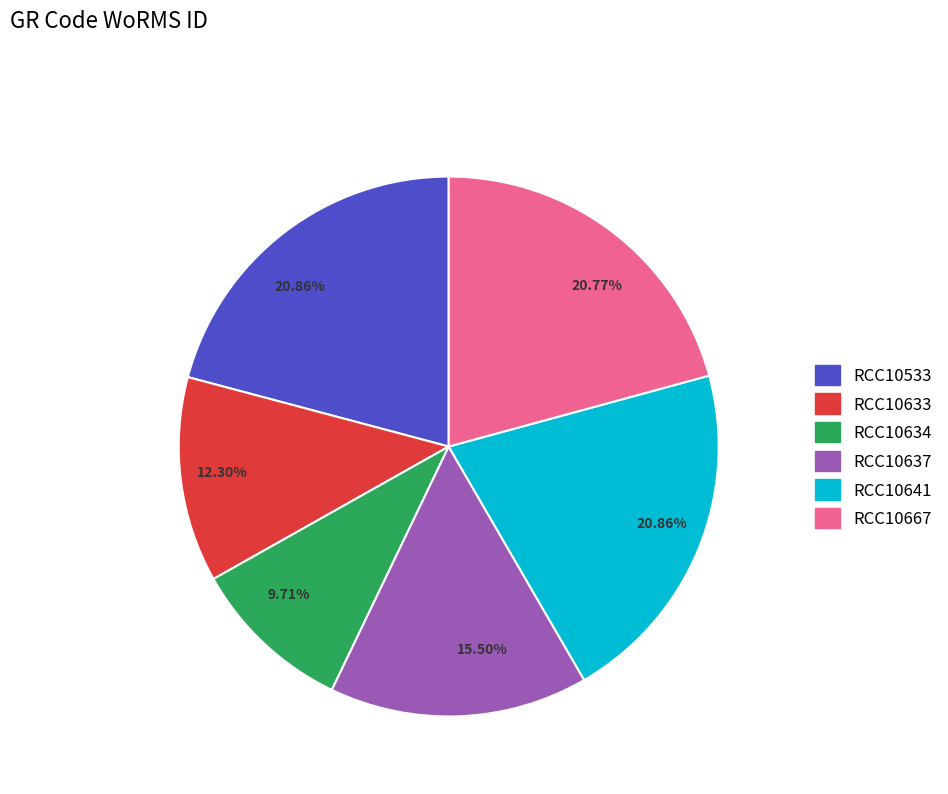

Is there a majority slice in this chart?

No